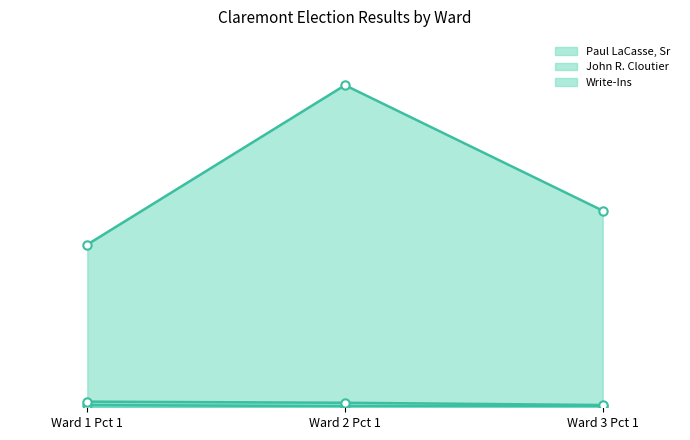

Between Ward 1 Pct 1 and Ward 3 Pct 1, which series saw the biggest shift?

Paul LaCasse, Sr